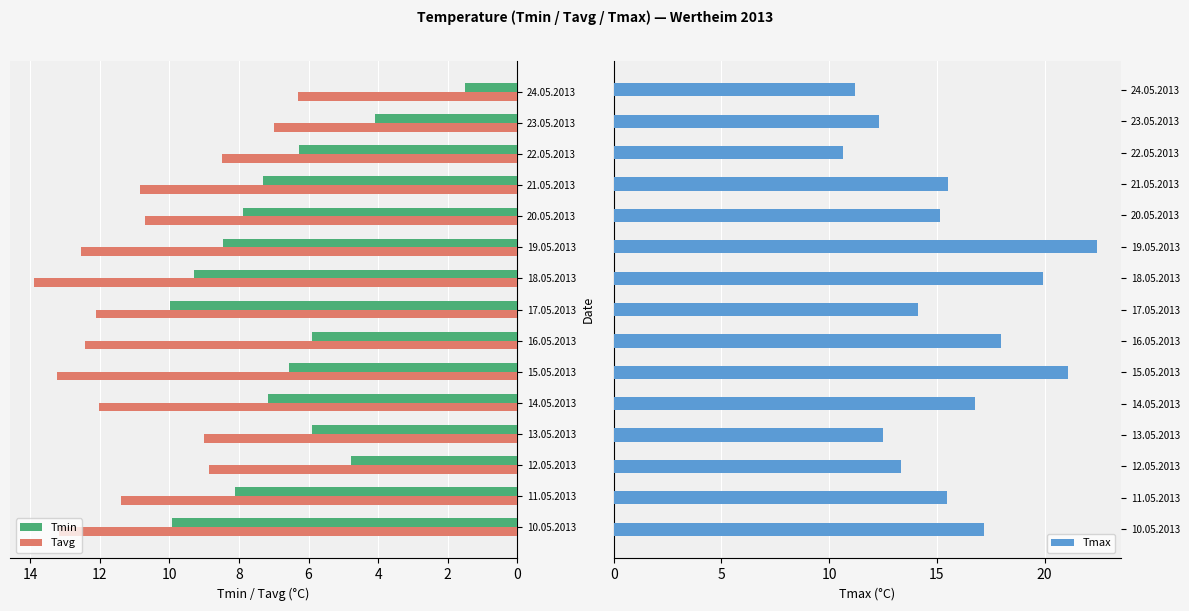

Which series has the largest total across all categories?

Tmax